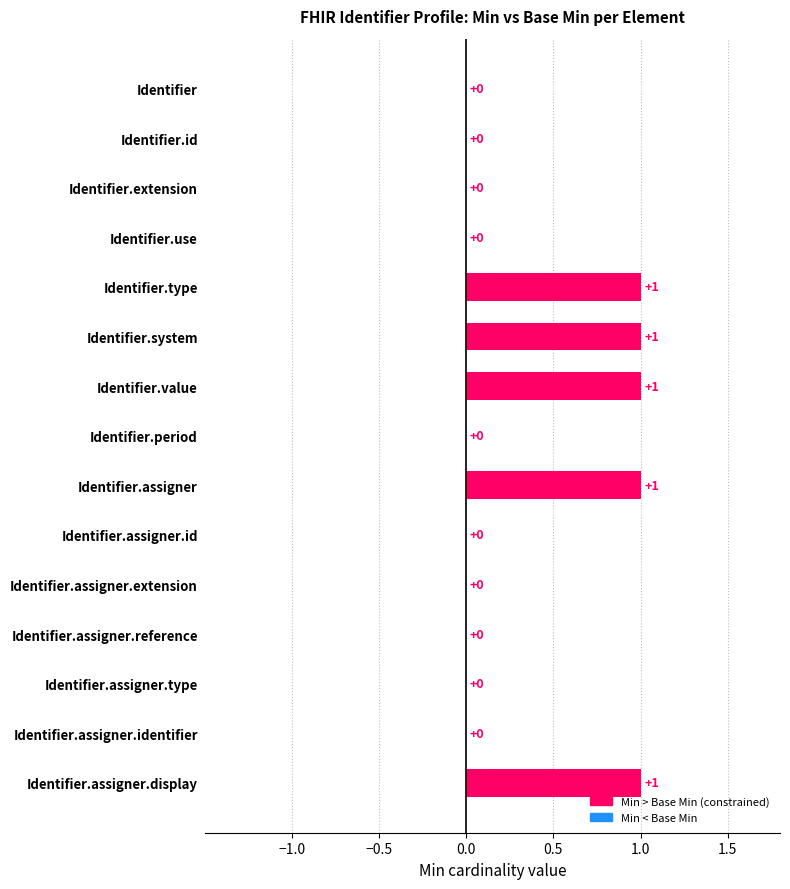

The chart shows a value of 1 at Identifier.assigner. True or false?

True